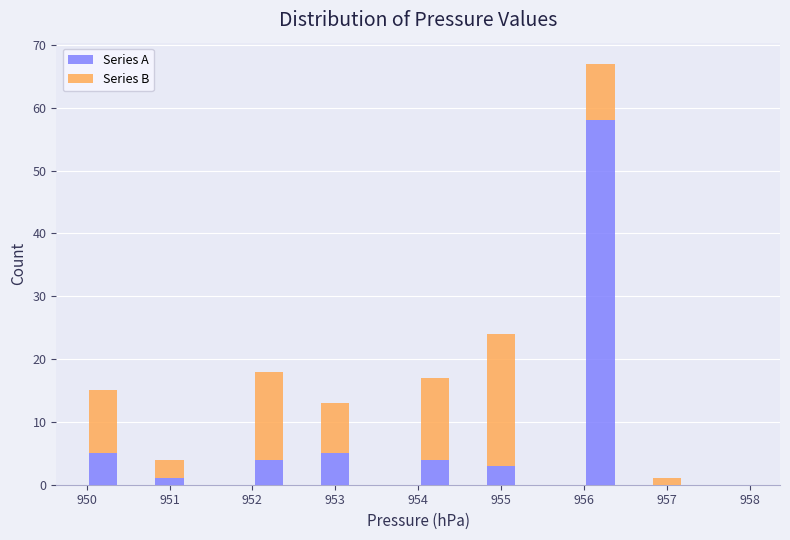

Which range on the x-axis has the tallest stacked bar (by total height)?

956.0 to 956.4